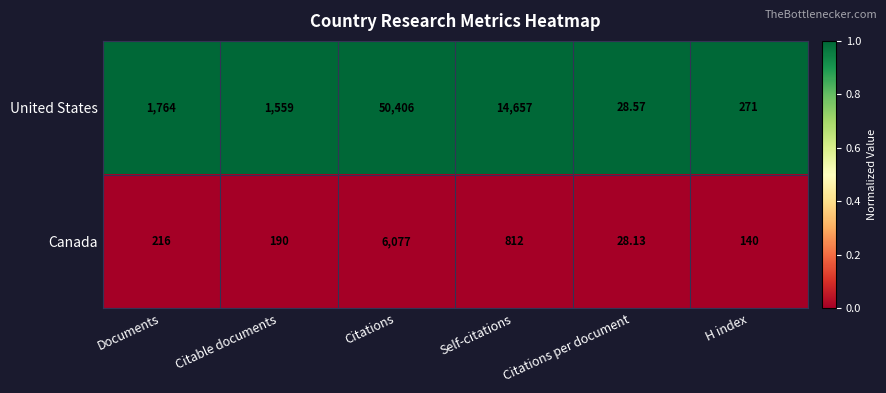

List the series in order of their peak value, highest first.

United States, Canada